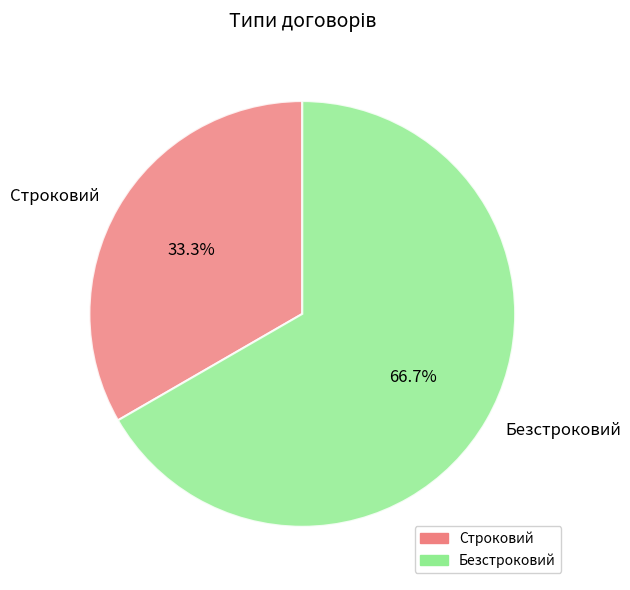

Which slice represents more than half of the pie?

Безстроковий